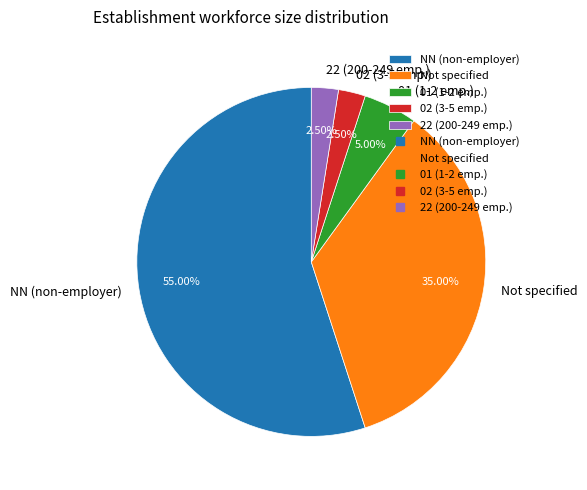

Which slice is the largest?

NN (non-employer)